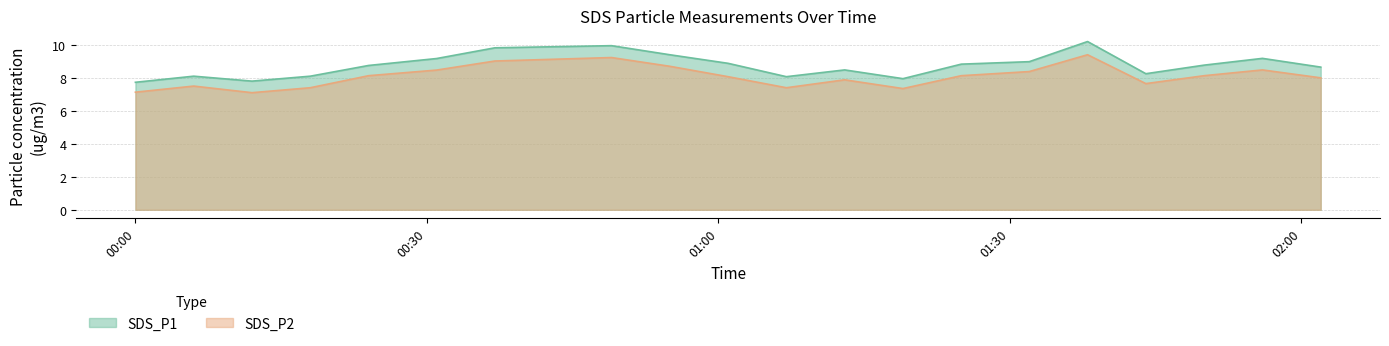

List the series in order of their overall mean, lowest first.

SDS_P2, SDS_P1